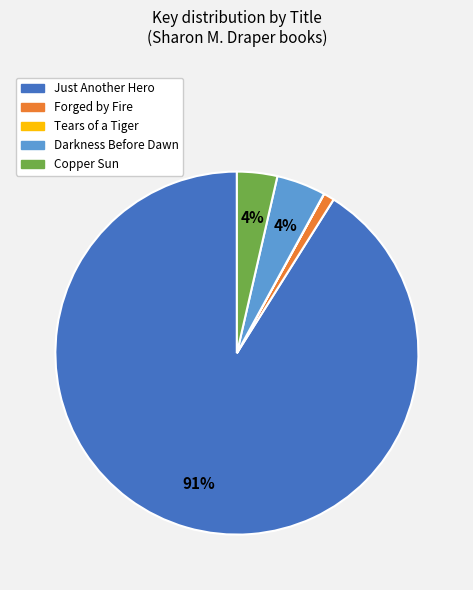

Do Forged by Fire and Darkness Before Dawn together represent more than half of the pie?

No